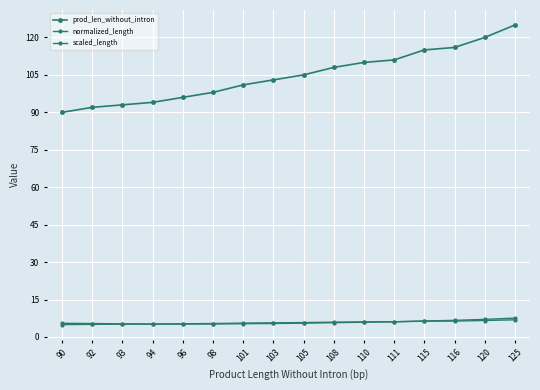

Reading left to right, extract all data points from this chart.

prod_len_without_intron: 90=90.0	92=92.0	93=93.0	94=94.0	96=96.0	98=98.0	101=101.0	103=103.0	105=105.0	108=108.0	110=110.0	111=111.0	115=115.0	116=116.0	120=120.0	125=125.0
normalized_length: 90=5.0	92=5.1	93=5.1	94=5.2	96=5.3	98=5.4	101=5.6	103=5.7	105=5.8	108=5.9	110=6.0	111=6.1	115=6.3	116=6.4	120=6.6	125=6.9
scaled_length: 90=5.5	92=5.4	93=5.3	94=5.2	96=5.2	98=5.2	101=5.3	103=5.4	105=5.5	108=5.7	110=5.9	111=6.1	115=6.4	116=6.6	120=7.1	125=7.6